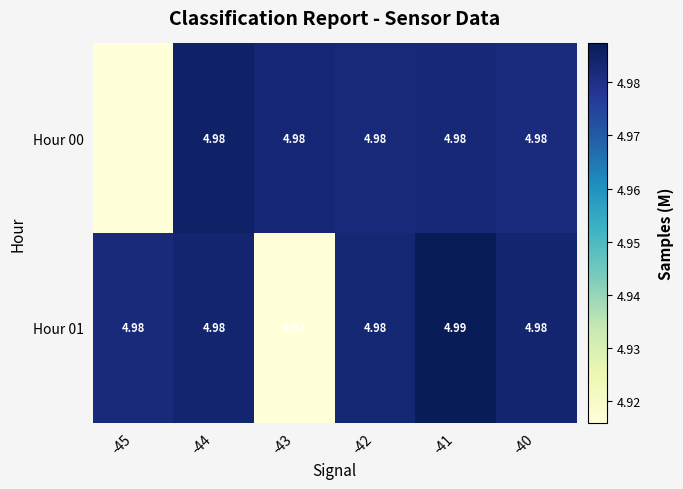

What is the minimum value for Hour 01?

4.9